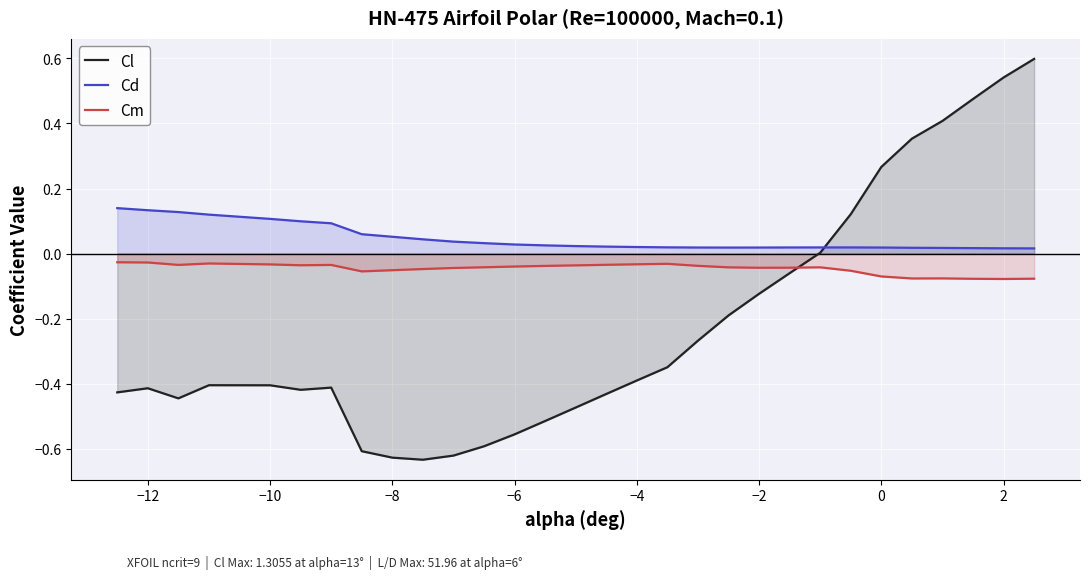

How many categories are shown in the chart?

30